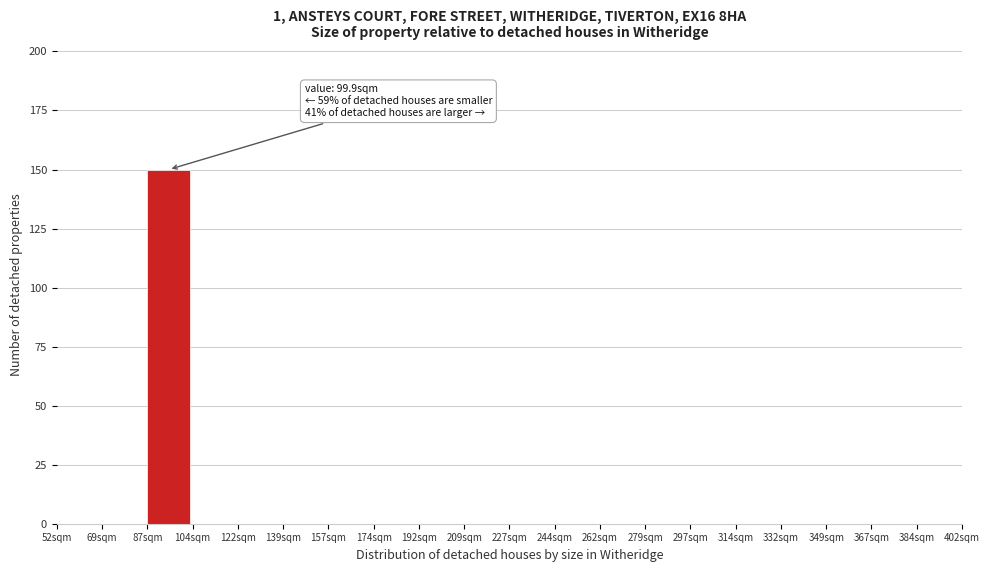

Which range on the x-axis has the tallest bar?

87.0 to 104.5